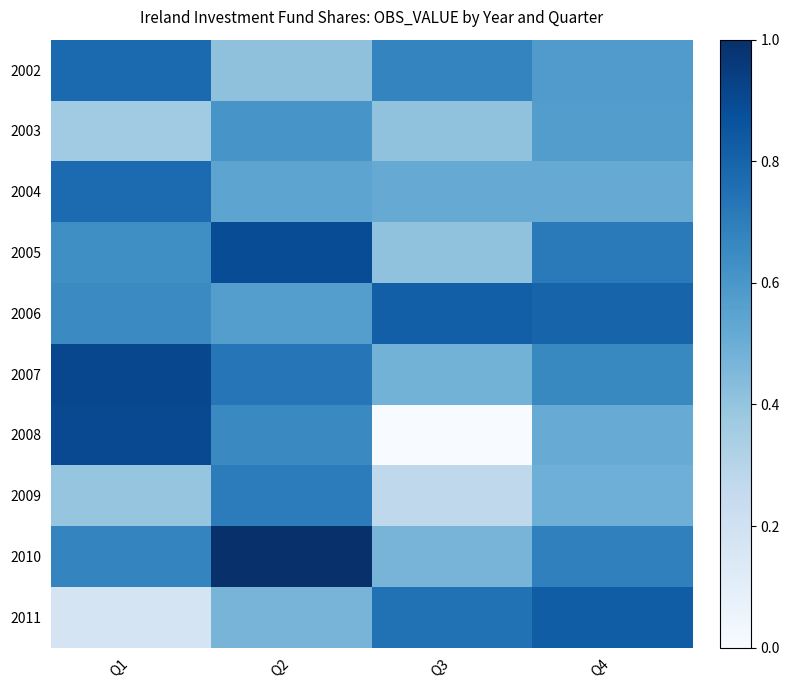

Which series has the widest spread of values?

2008